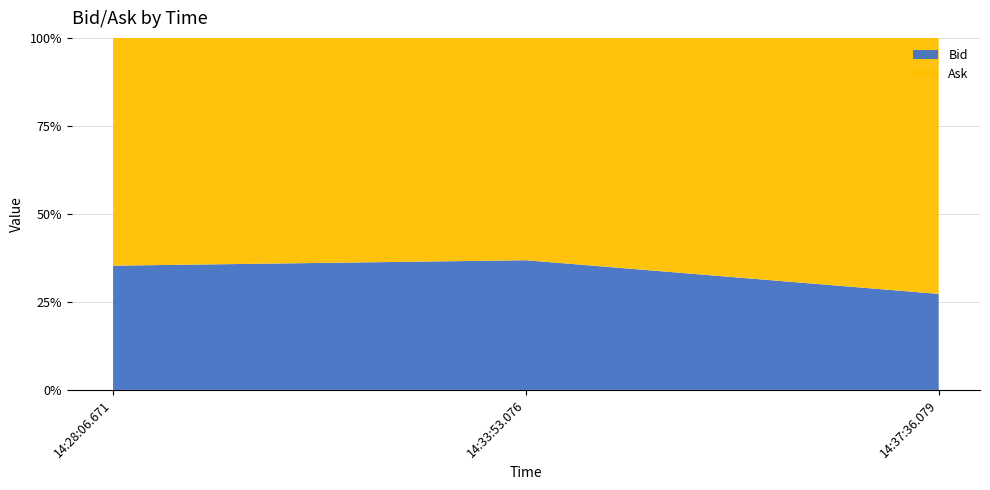

Reading left to right, transcribe the values for Bid.

14:28:06.671=35.3	14:33:53.076=36.8	14:37:36.079=27.3